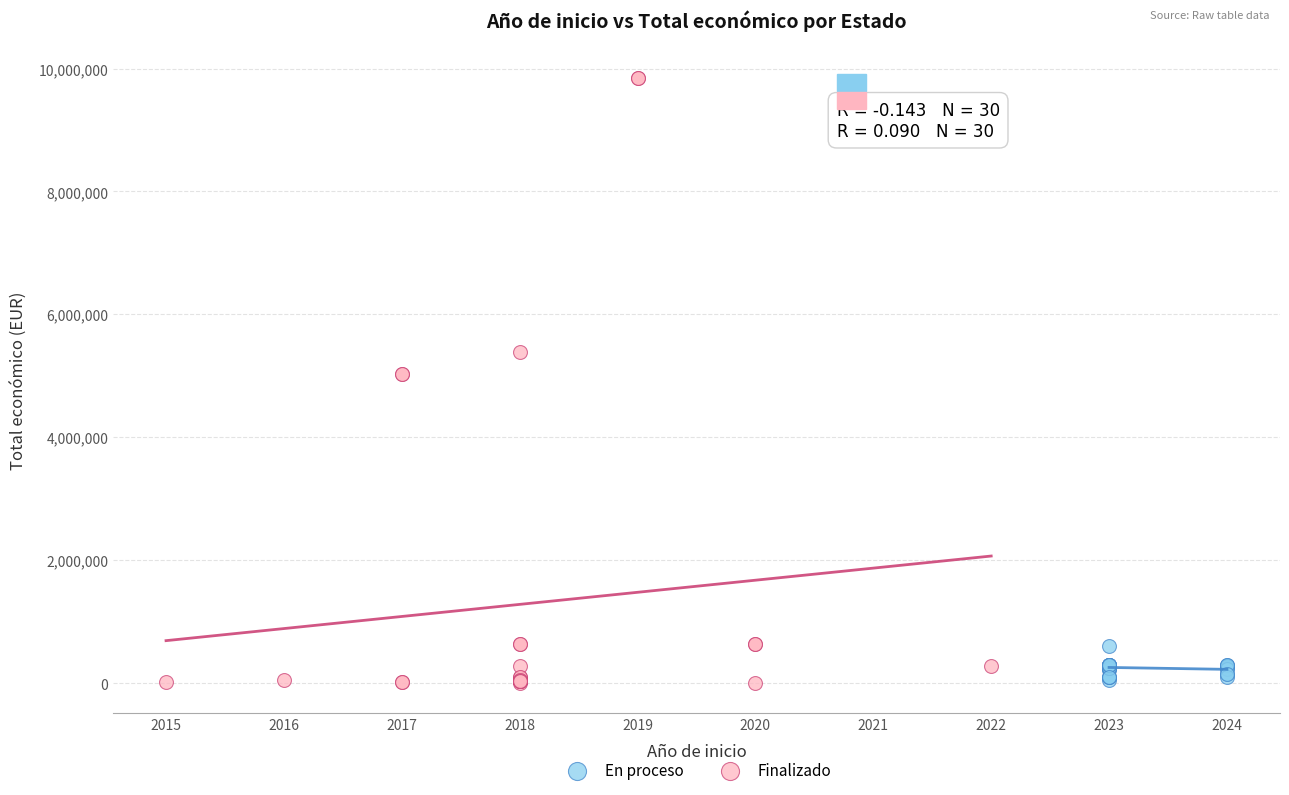

Which series contains the highest Y value?

Finalizado